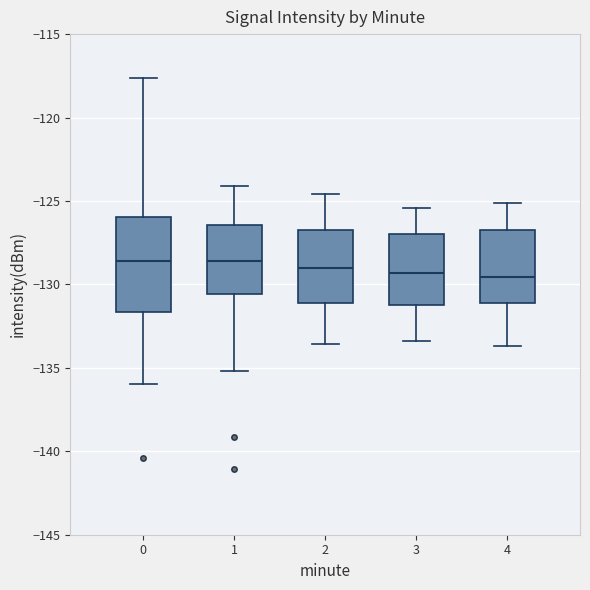

Comparing the boxes themselves (not the whiskers), which one is the tallest?

0